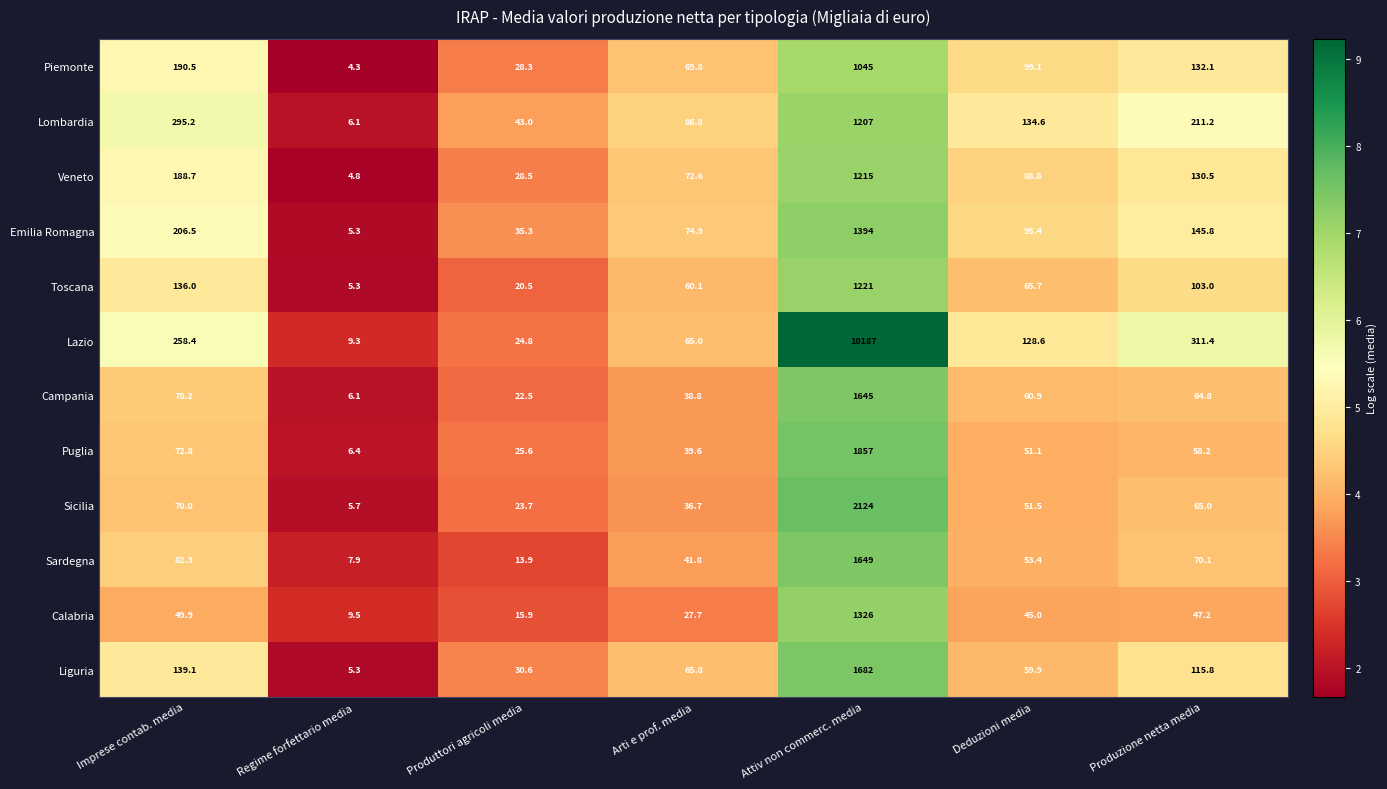

Which series has the widest spread of values?

Lazio